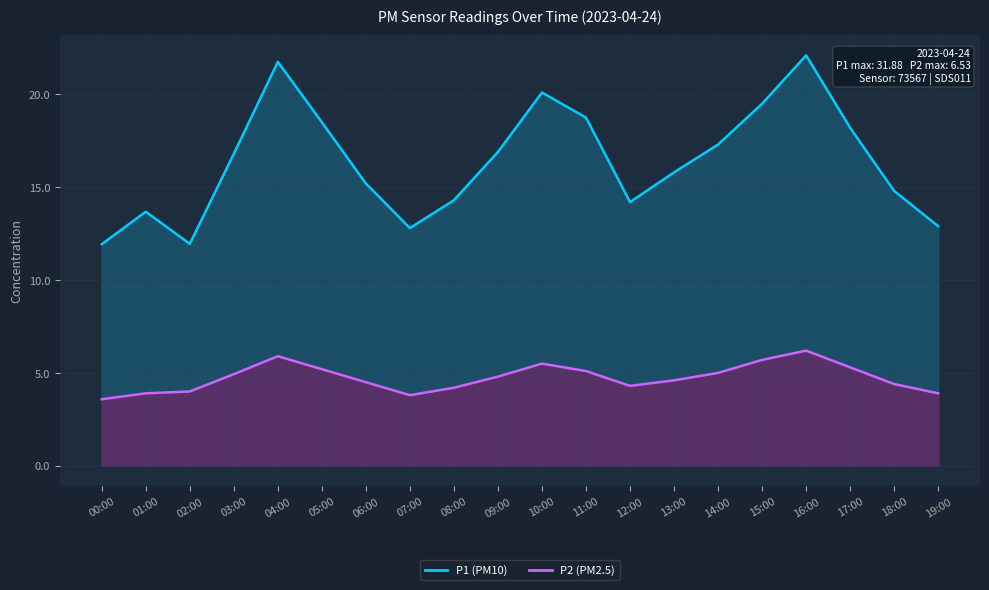

How many categories are shown in the chart?

20